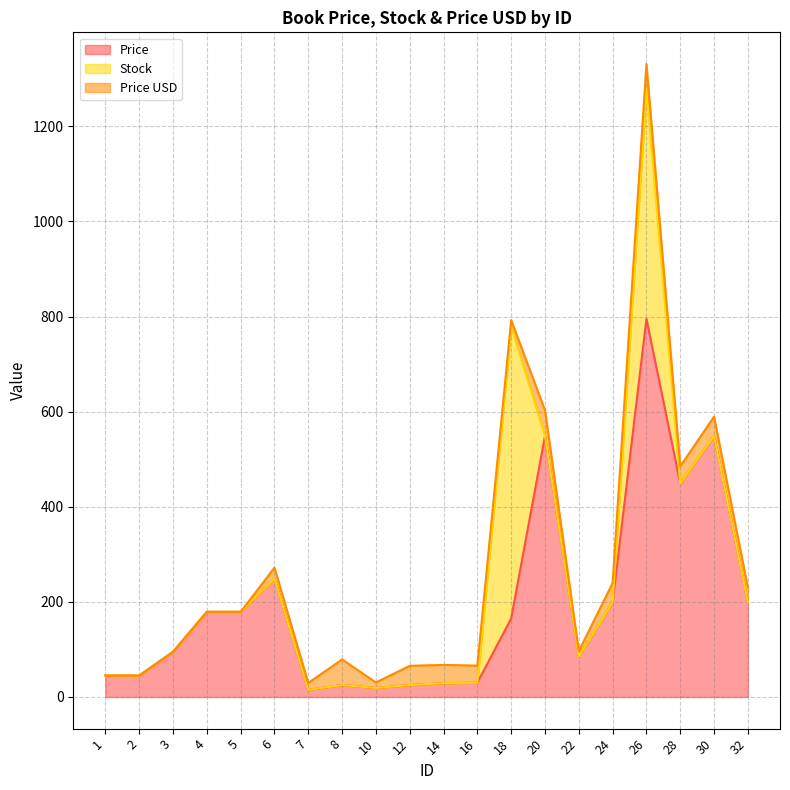

What is the sum of the Price values at 12 and 28?

474.0